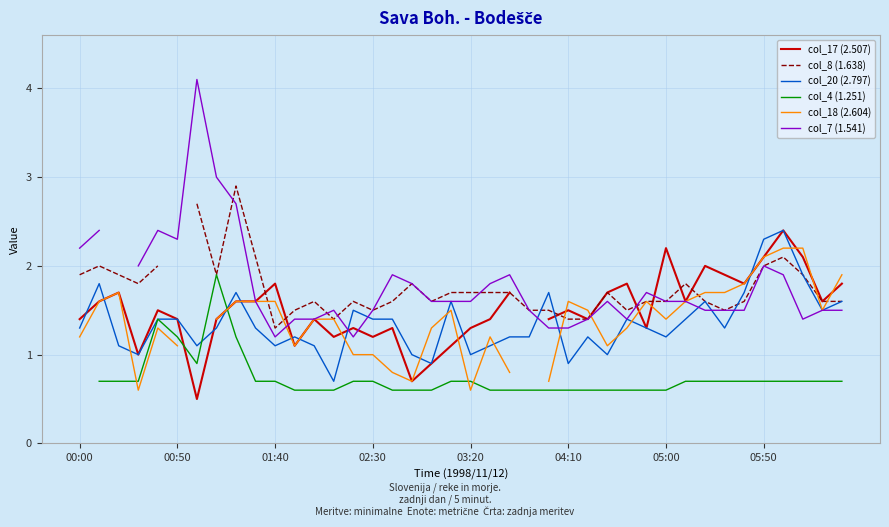

Does the chart display data point markers on the line(s)?

No